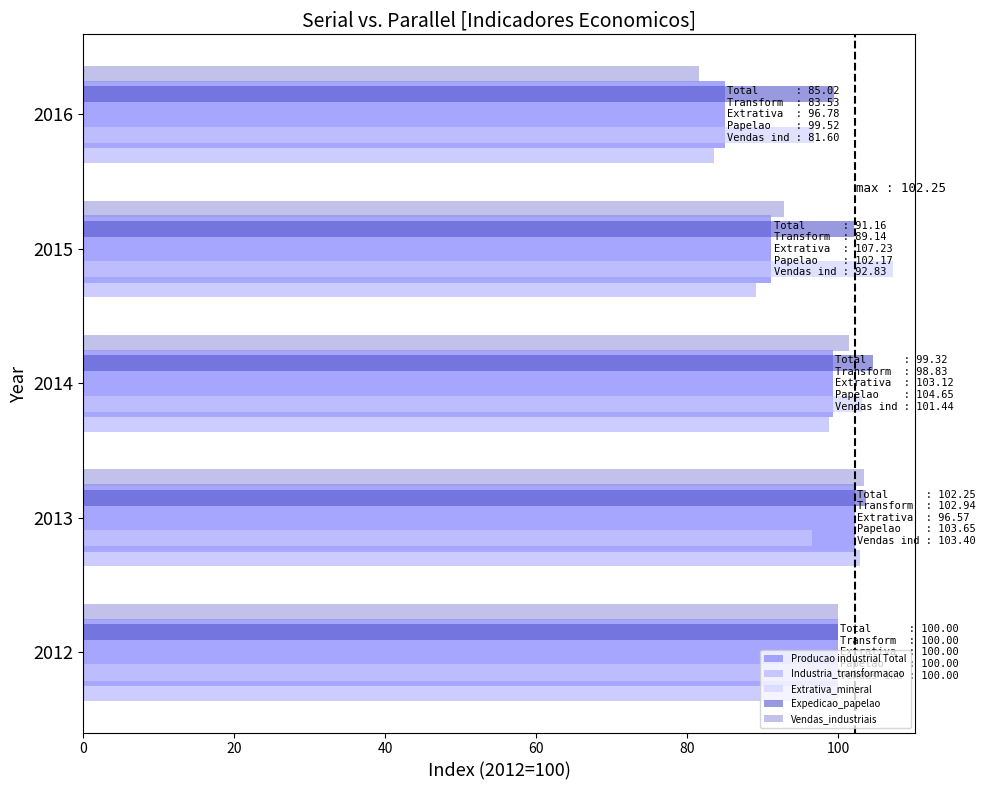

What is the difference between the maximum and minimum values in the Industria_transformacao series?

19.4